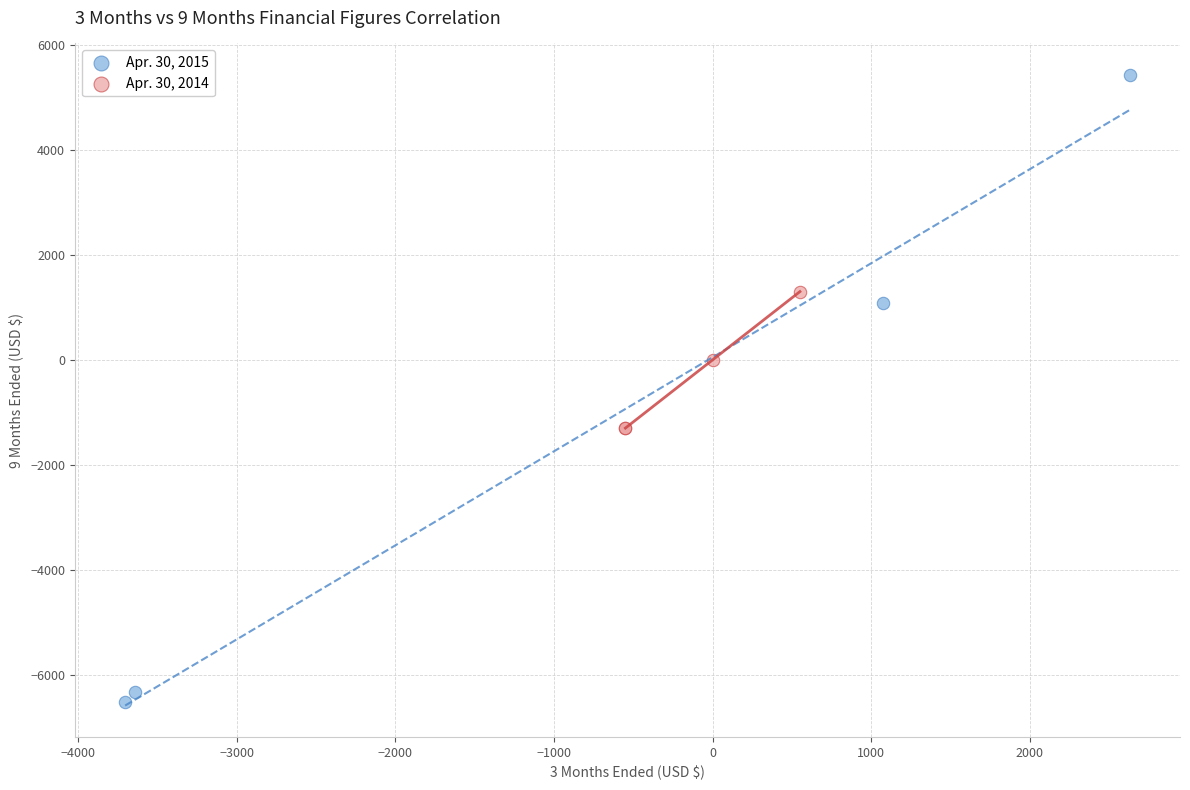

Which series has the largest Y range (max minus min)?

Apr. 30, 2015